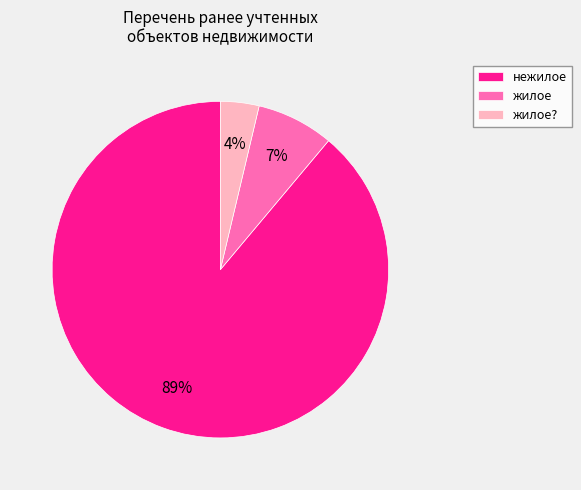

What percentage is the жилое slice, to the nearest percent?

7%